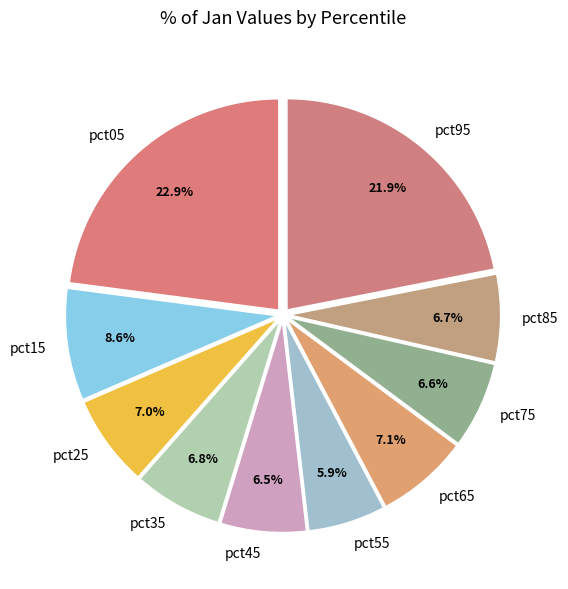

To the nearest percent, what portion does pct75 represent?

7%